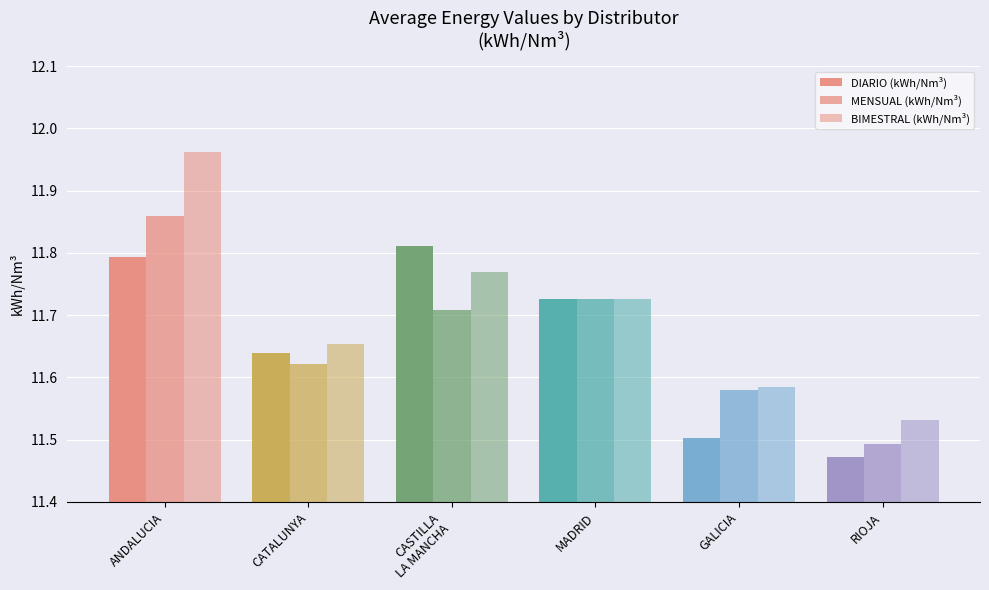

What position from the left is MADRID?

4